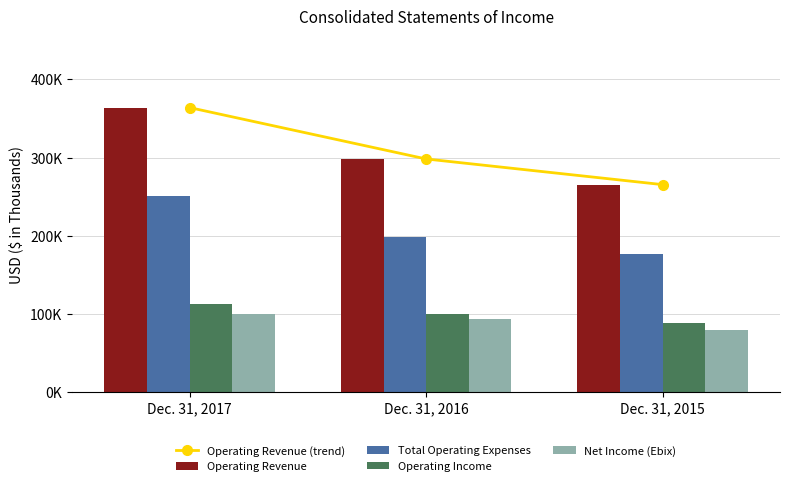

How many categories are shown in the chart?

3